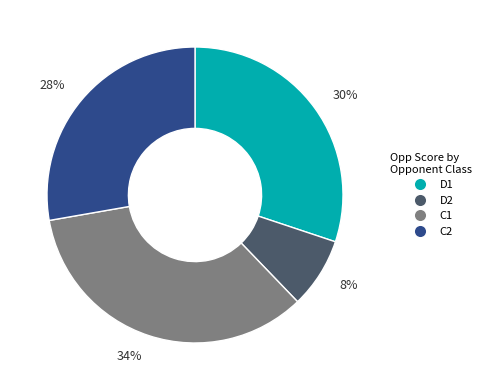

True or false: 28% accounts for 28% of the total.

True